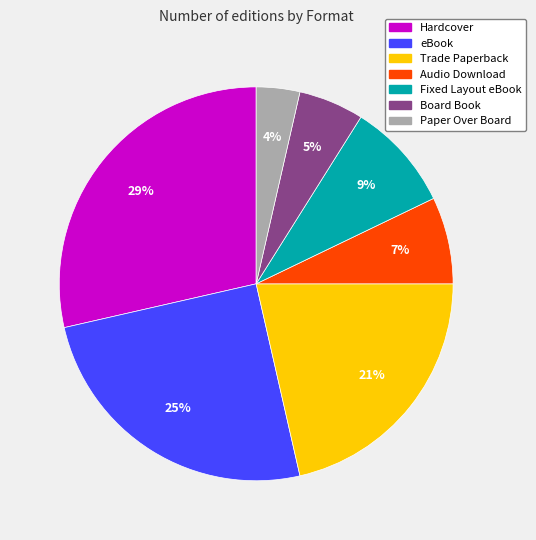

Which has a higher value, Trade Paperback or Board Book?

Trade Paperback